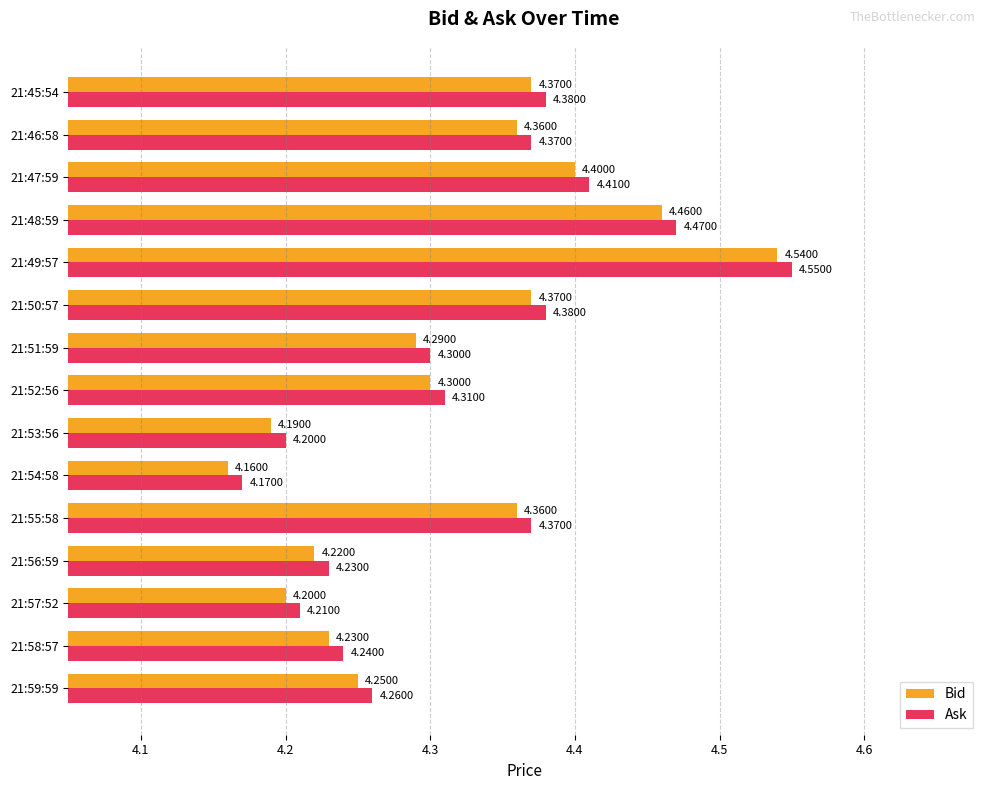

What is the average value of the Bid series?

4.3